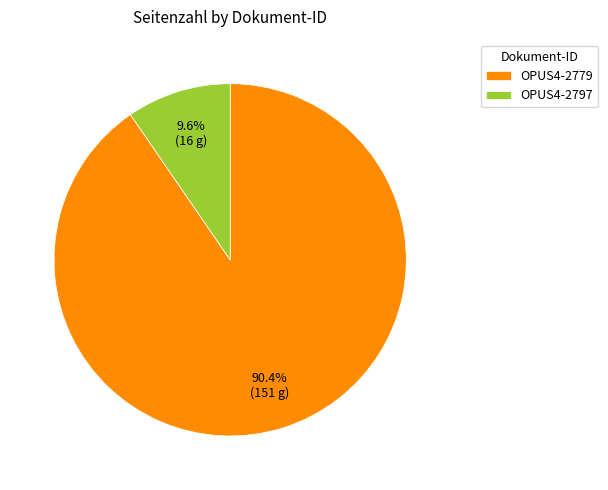

Which category has the smallest portion of the pie?

OPUS4-2797